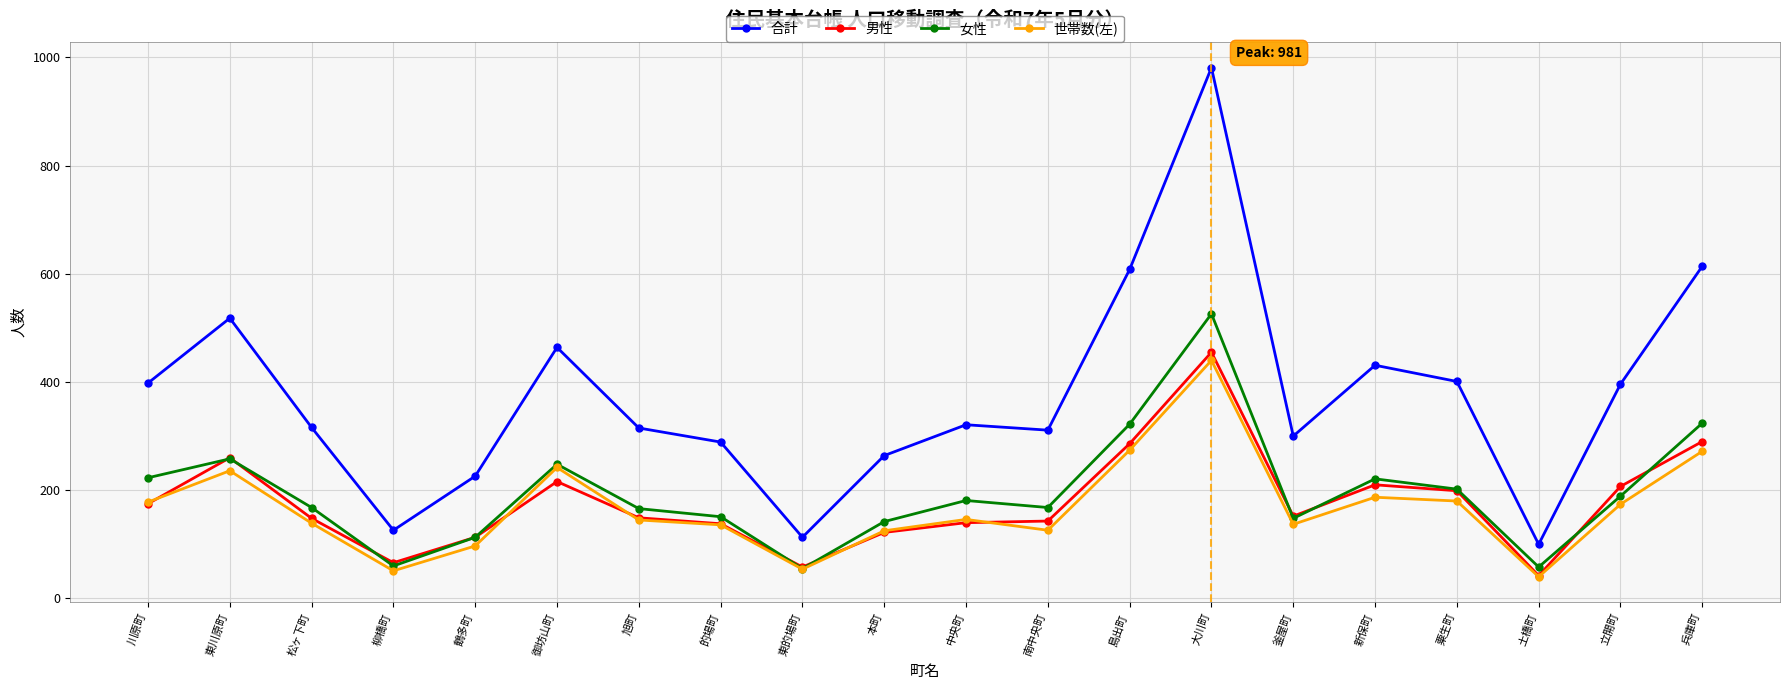

What is the difference between the 合計 values at 粟生町 and 立開町?

5